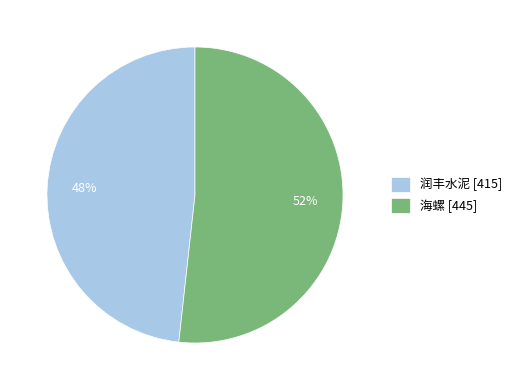

How many segments does this pie chart have?

2